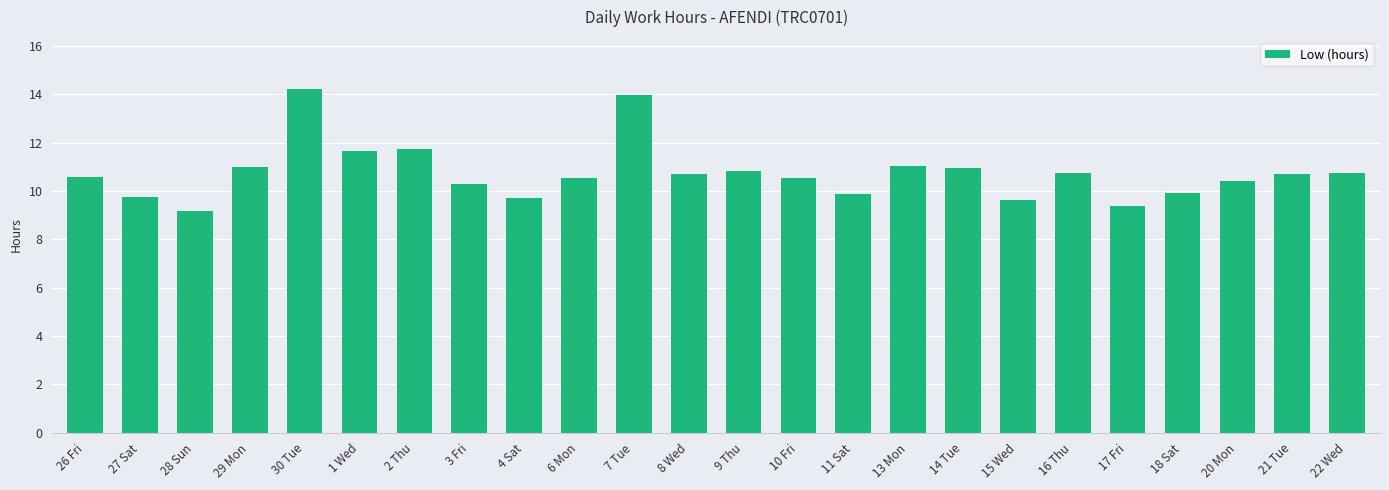

What is the sum of the values at 7 Tue and 10 Fri?

24.5